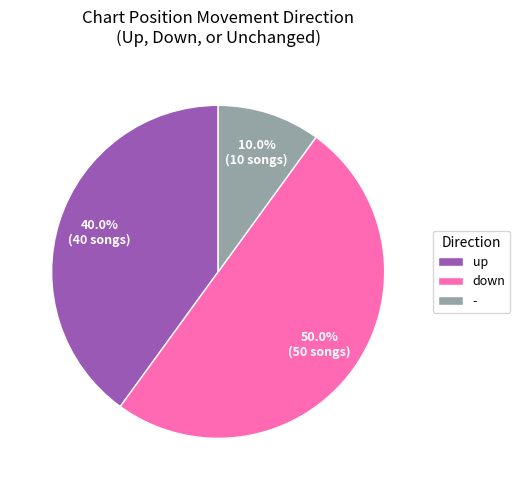

How many slices are in this pie chart?

3